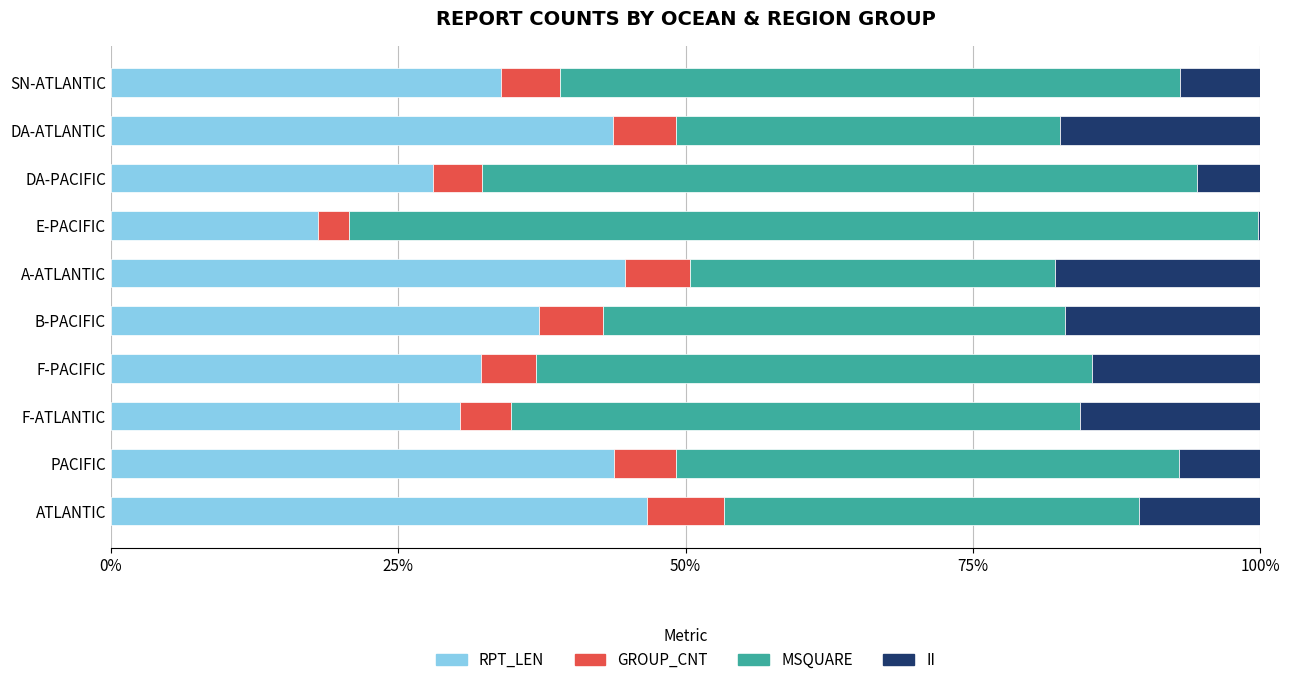

What is the highest value of the RPT_LEN series?

46.6